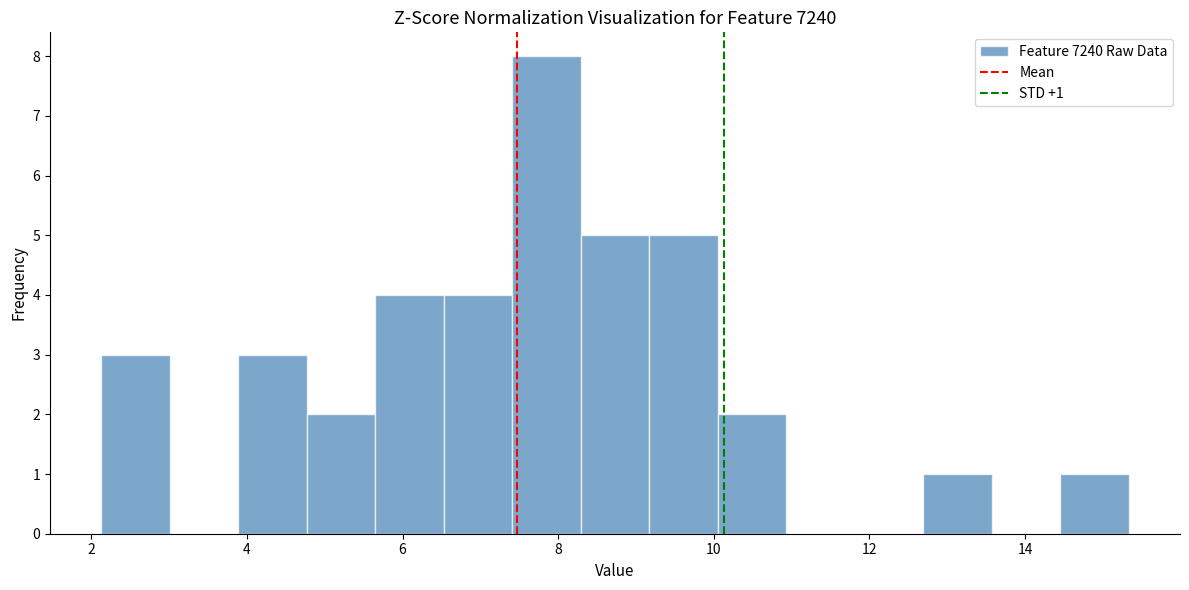

Which range on the x-axis has the tallest bar?

7.4 to 8.2